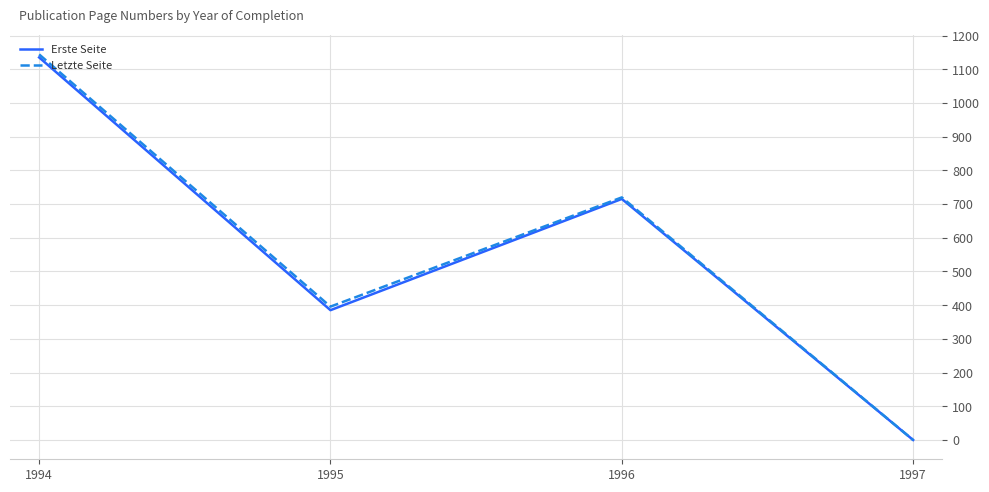

The value of Letzte Seite at 1996 is 192.9. True or false?

False